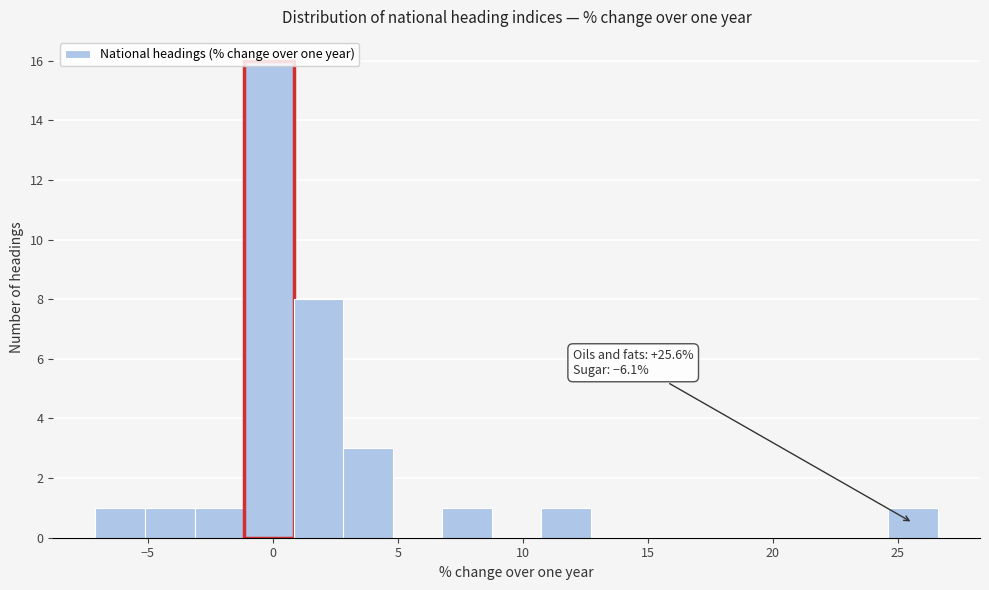

Around what value on the x-axis is the tallest bar? Give the approximate position of its centre, as read against the axis.

0.0